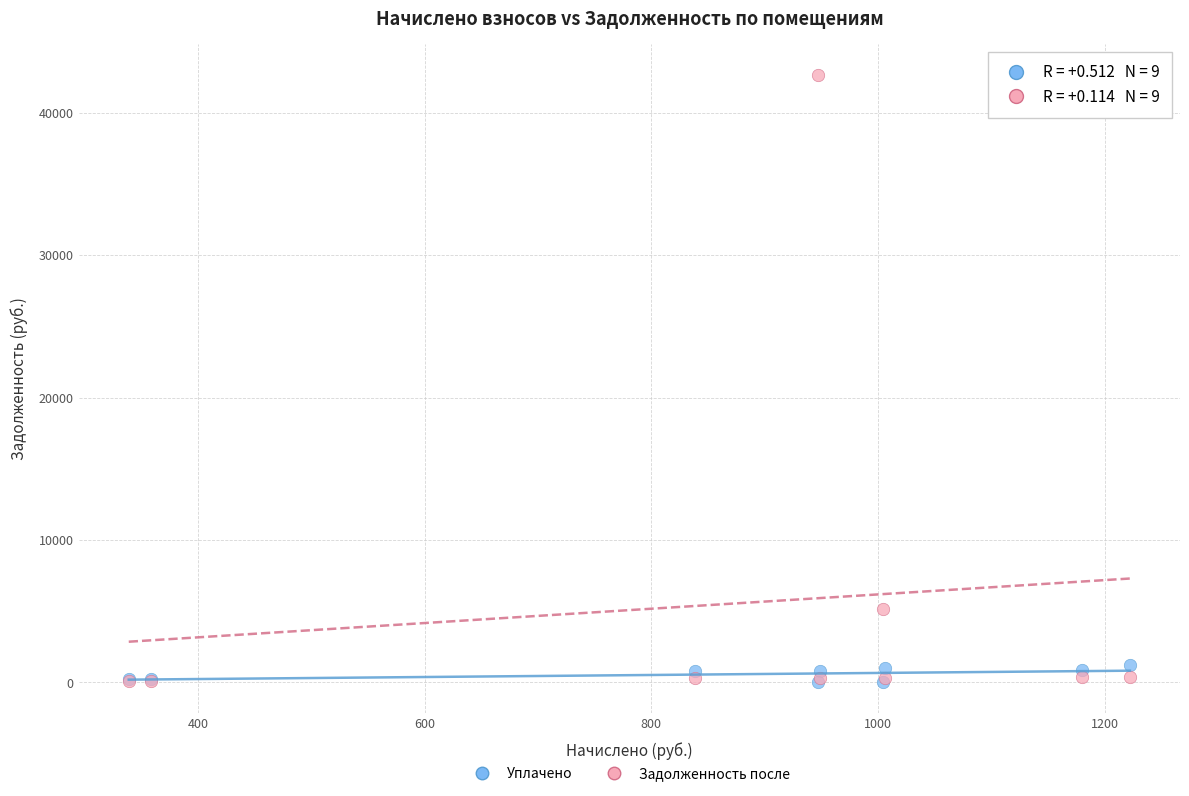

Which series has the largest Y range (max minus min)?

Задолженность после